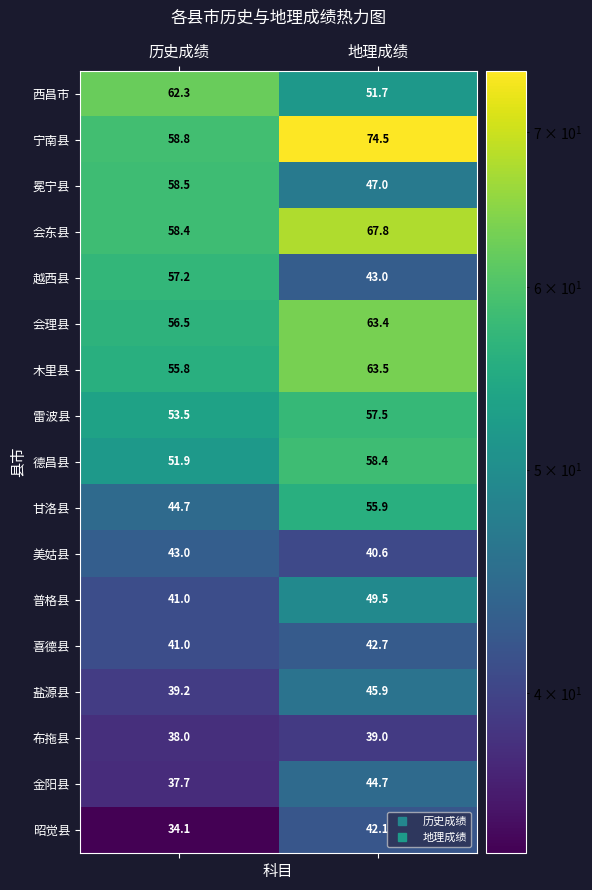

At which label is 冕宁县 closest to 52?

地理成绩